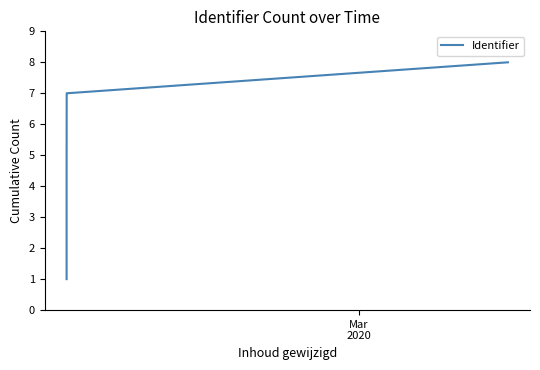

How many lines are shown in the chart?

1